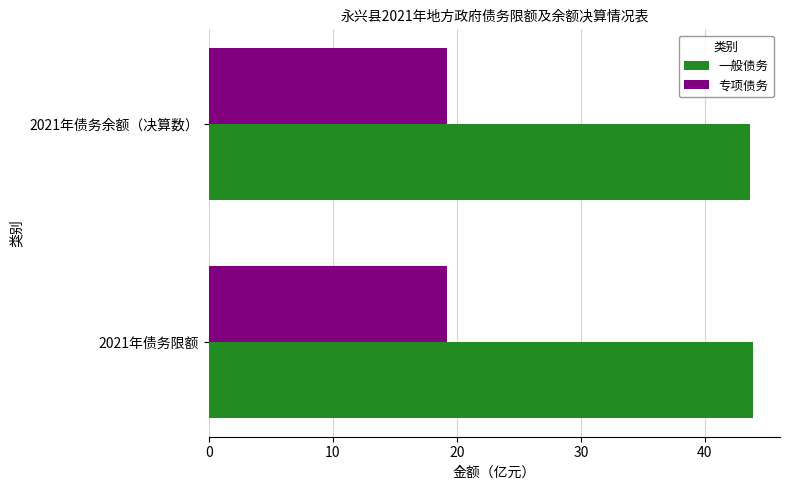

At how many categories does at least one series exceed 29?

2